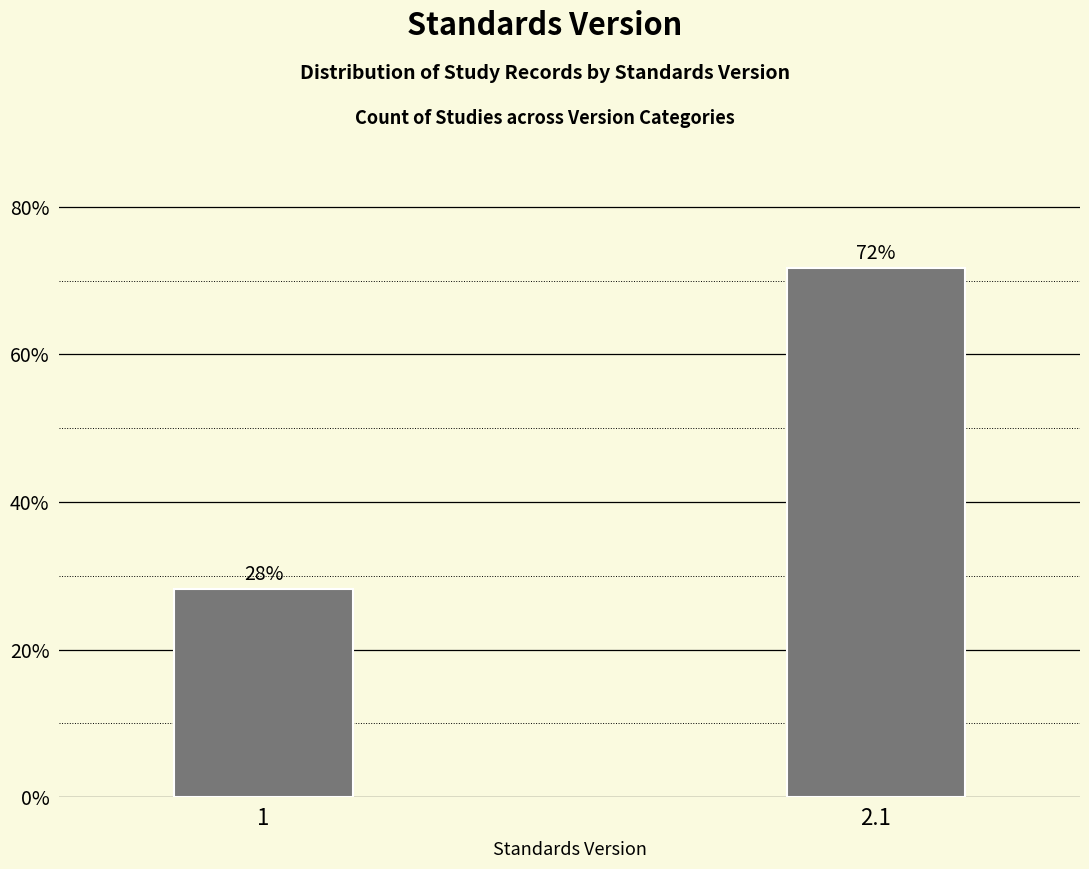

What is the average value?

50.0